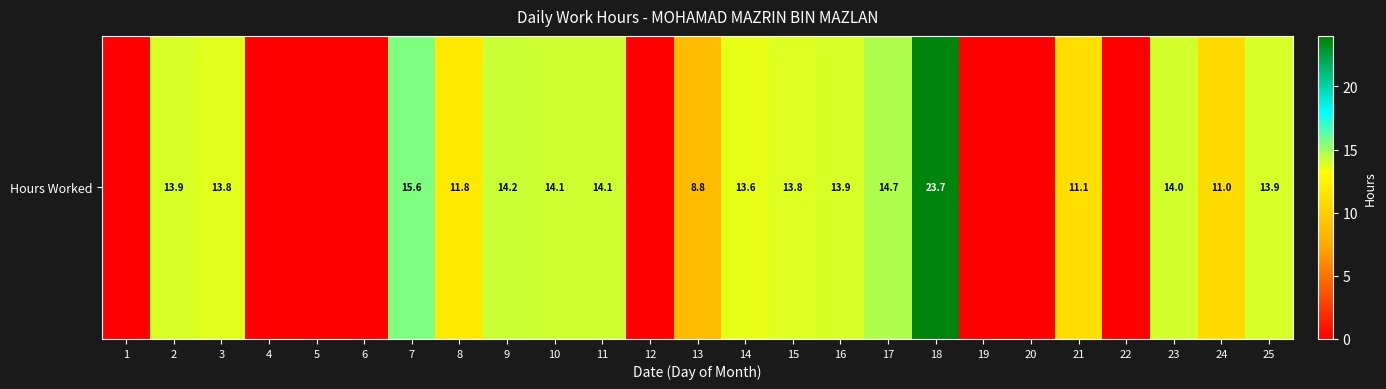

Reading left to right, transcribe all the data shown in this chart.

1=0.0	2=13.9	3=13.8	4=0.0	5=0.0	6=0.0	7=15.6	8=11.8	9=14.2	10=14.1	11=14.1	12=0.0	13=8.8	14=13.6	15=13.8	16=13.9	17=14.7	18=23.7	19=0.0	20=0.0	21=11.1	22=0.0	23=14.0	24=11.0	25=13.9